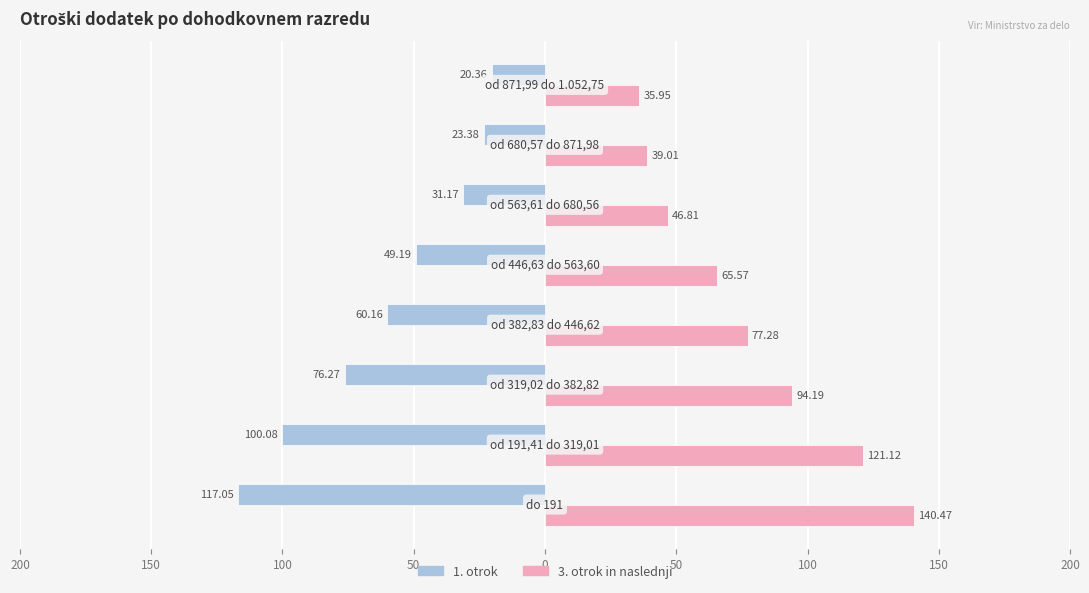

What are all the series names shown in the legend?

1. otrok, 3. otrok in naslednji